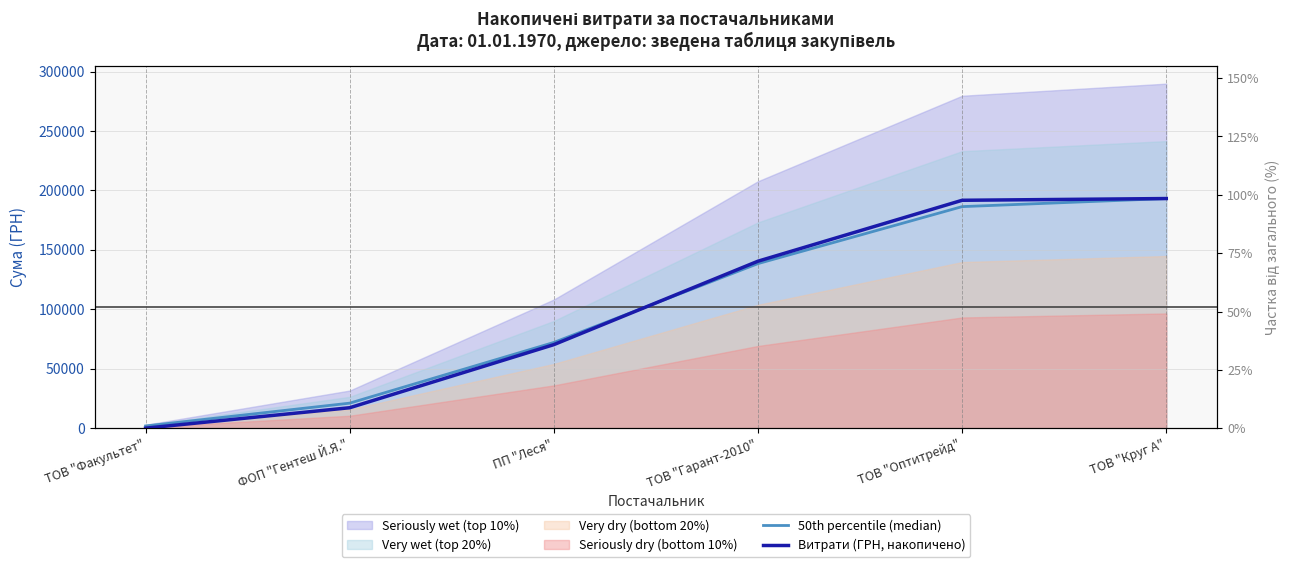

Which series ends up on top after the final intersection of 50th percentile (median) and Витрати (ГРН, накопичено)?

Витрати (ГРН, накопичено)